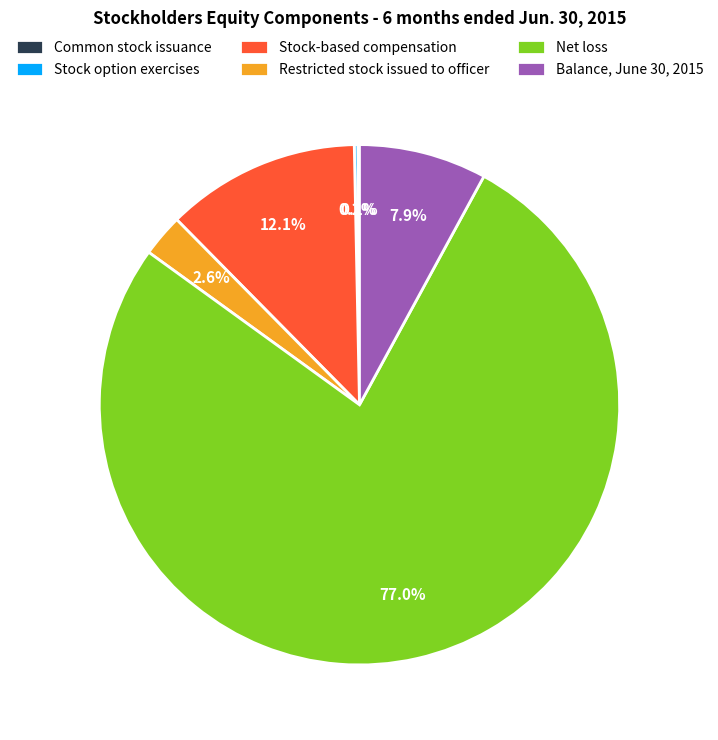

What percentage is NOT represented by Restricted stock issued to officer?

97.4%